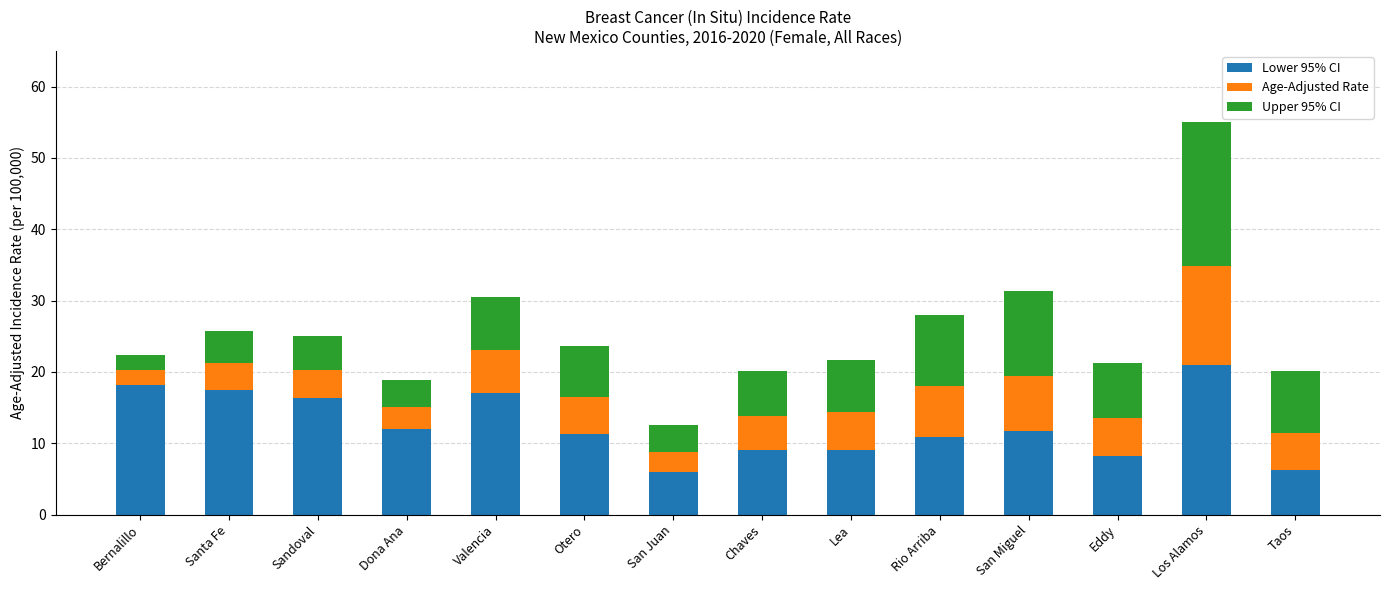

What is the highest value of the Lower 95% CI series?

20.9